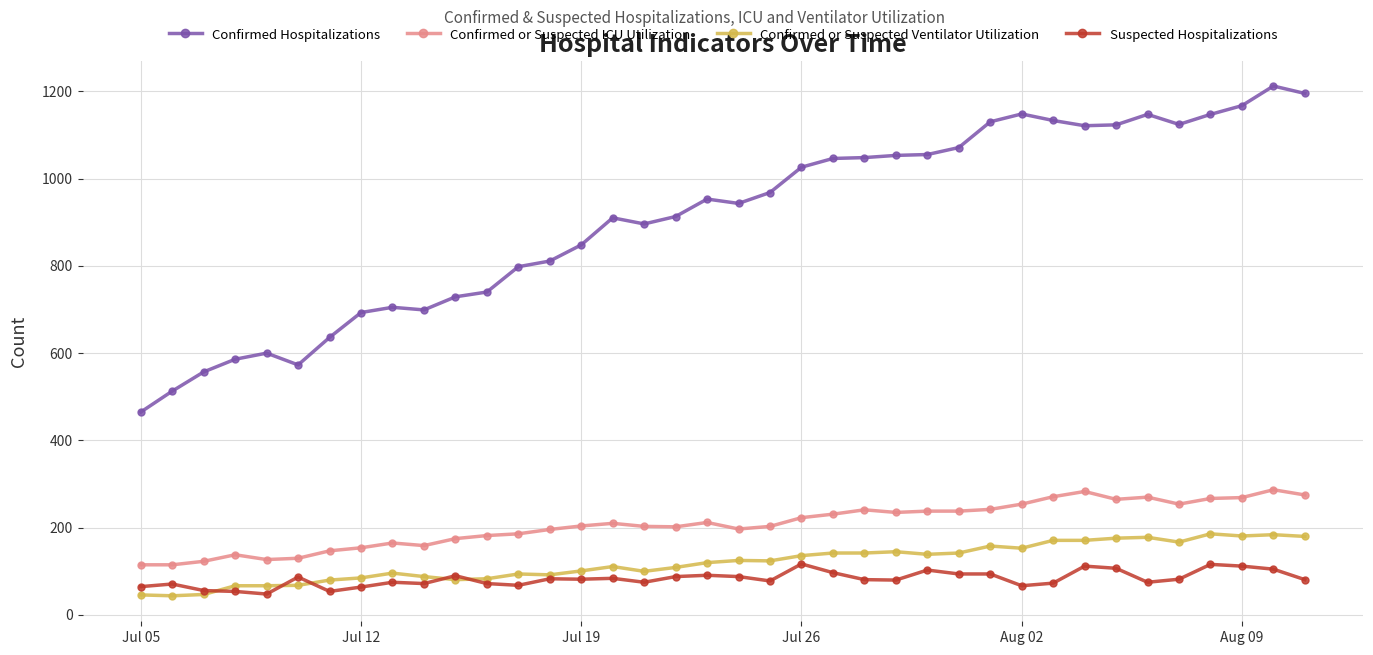

Which series has the widest spread of values?

Confirmed Hospitalizations